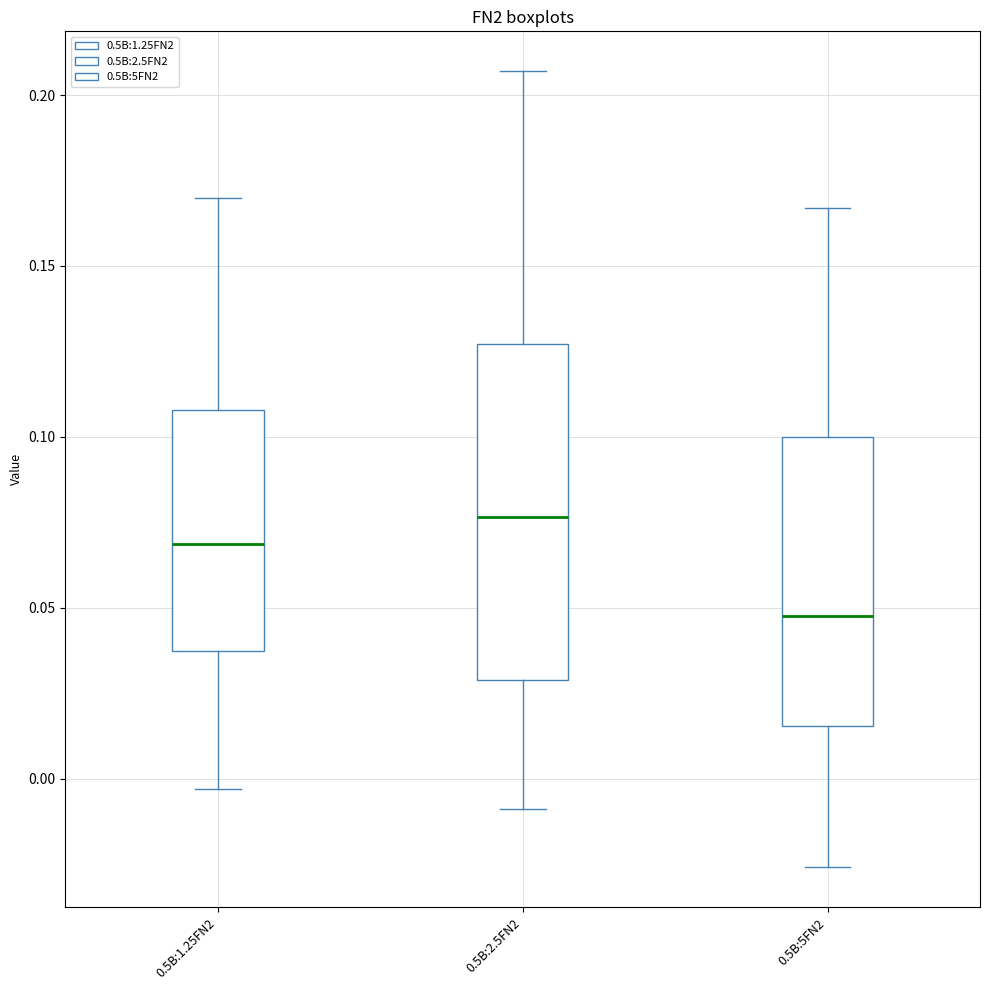

Reading left to right, read every box against the y-axis: the position of its median line, the range the box covers, and the ends of its whiskers. The values are not printed on the chart, so give them approximately, as read against the axis.

0.5B:1.25FN2: median 0.070, box 0.035 to 0.110, whiskers -0.005 to 0.170
0.5B:2.5FN2: median 0.075, box 0.030 to 0.125, whiskers -0.010 to 0.205
0.5B:5FN2: median 0.050, box 0.015 to 0.100, whiskers -0.025 to 0.165